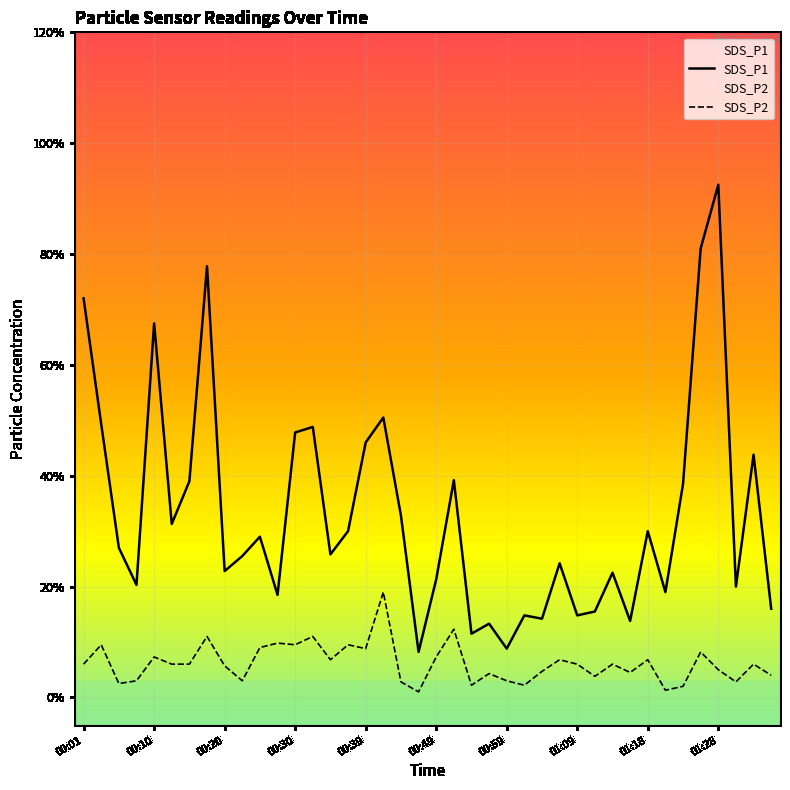

Count the number of categories in the chart.

40